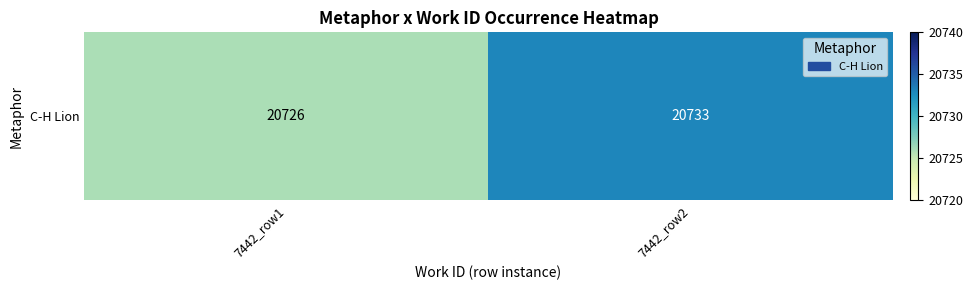

Reading left to right, list all the values displayed in this chart.

7442_row1=20726	7442_row2=20733